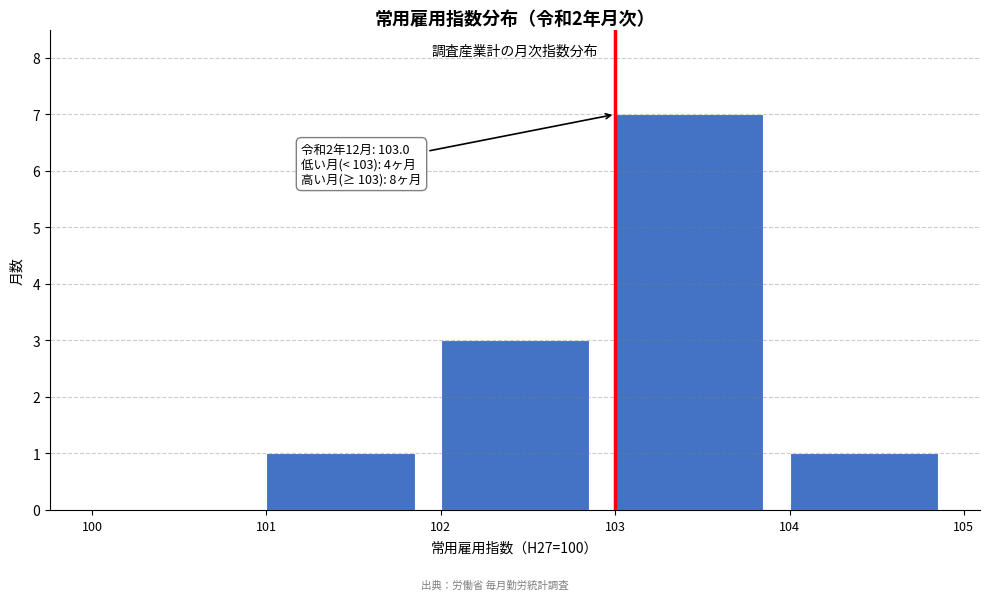

Over which range of the x-axis is the bar tallest?

103 to 104